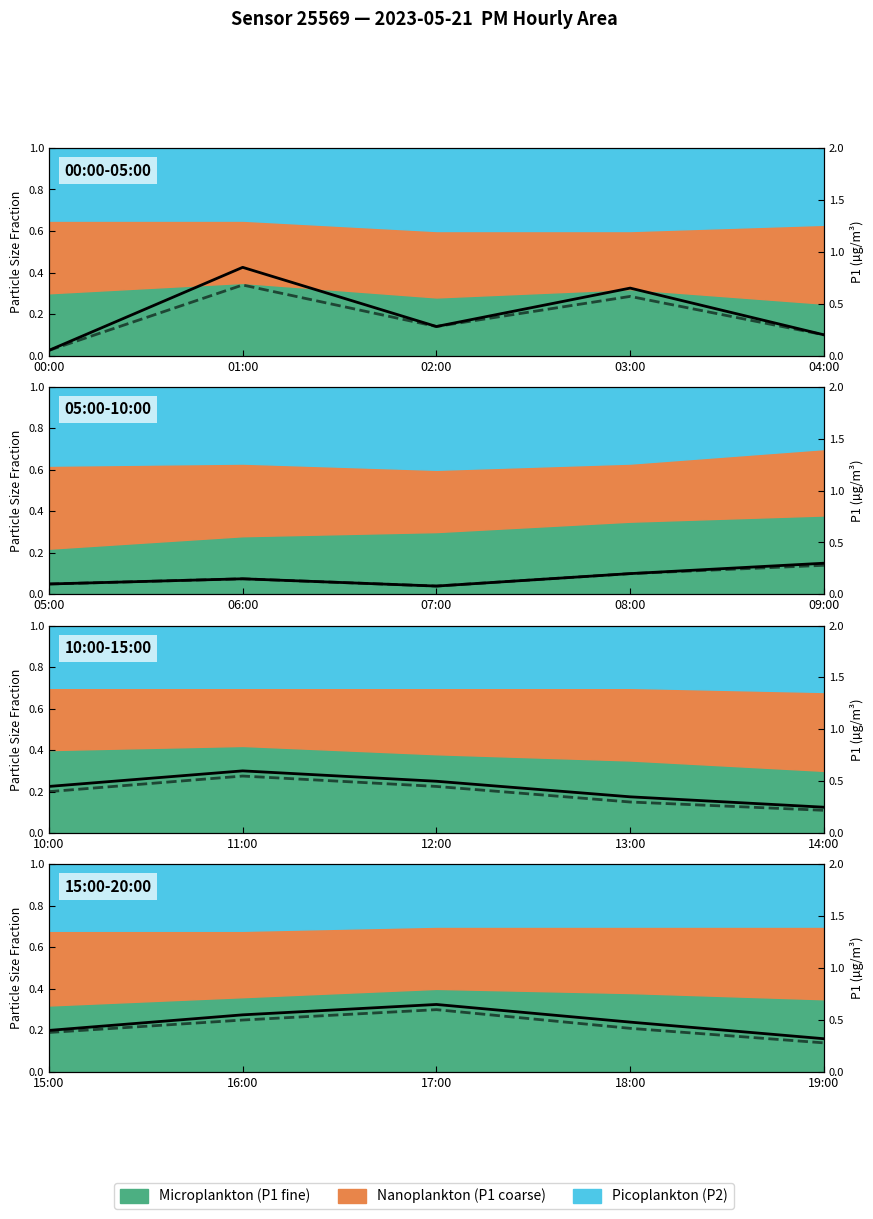

The value of P1 at 03:00 is 0.5. True or false?

True